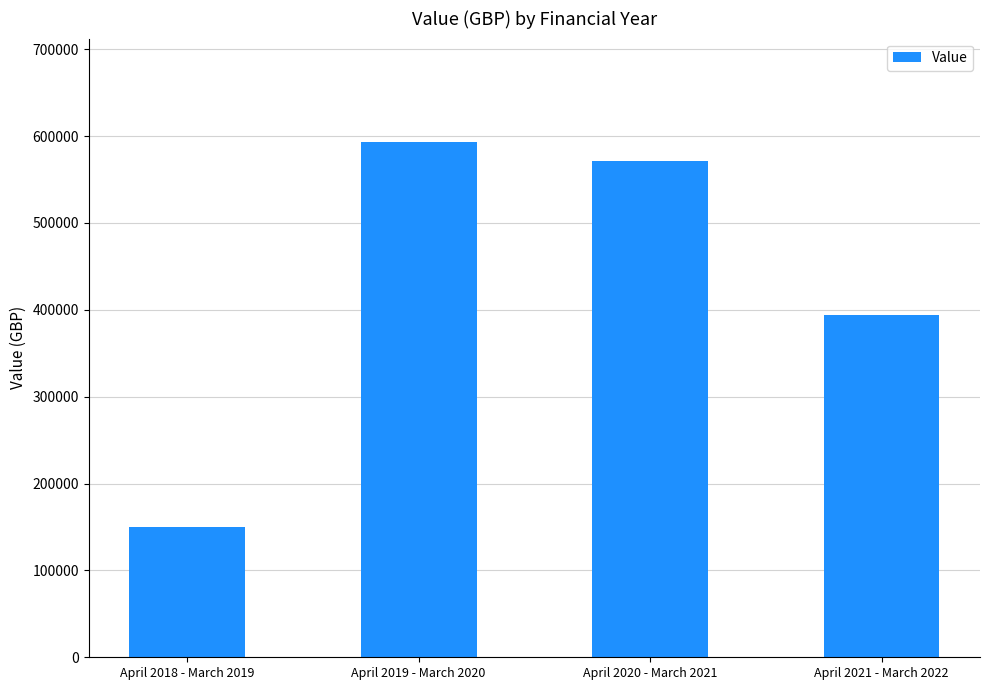

Reading left to right, extract all data points from this chart.

150340.7	593534.2	571203.0	393691.6